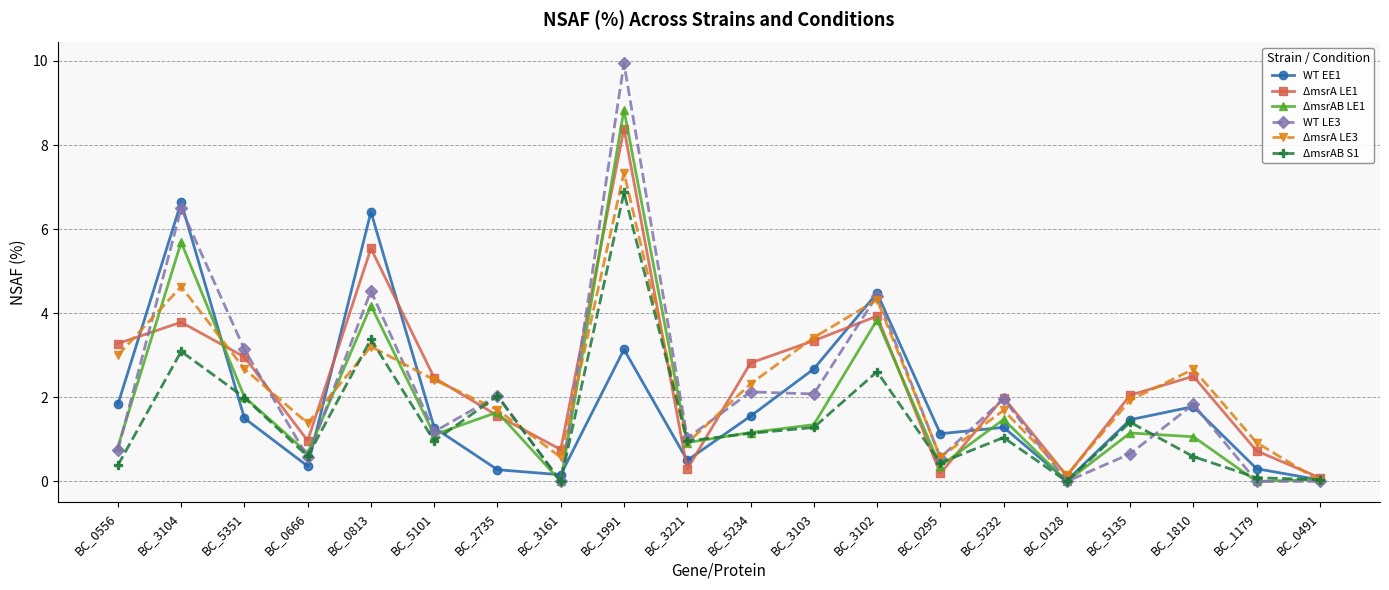

What is the maximum value shown in the chart?

9.9